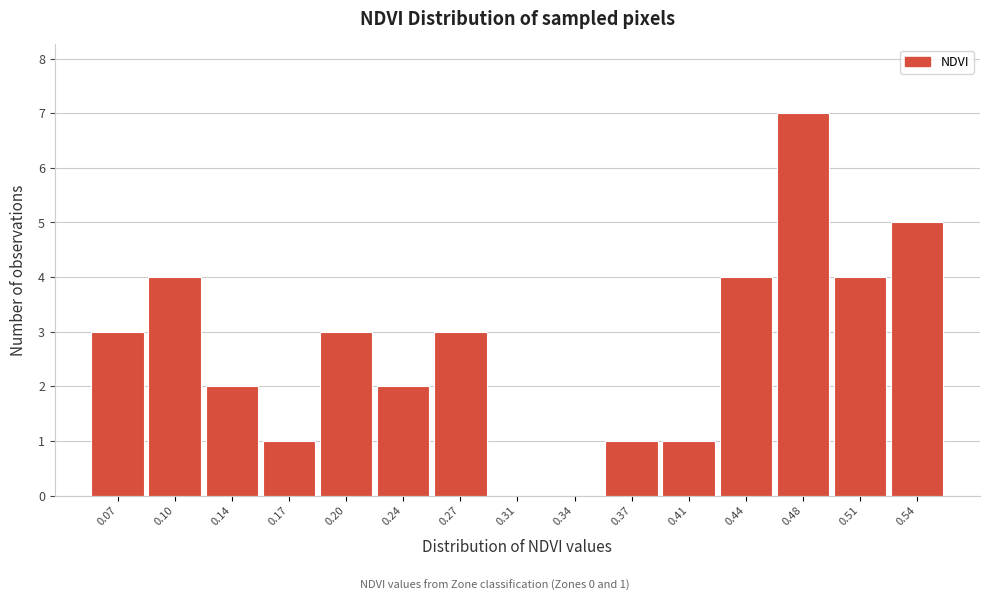

Over which range of the x-axis is the bar tallest?

0.460 to 0.495